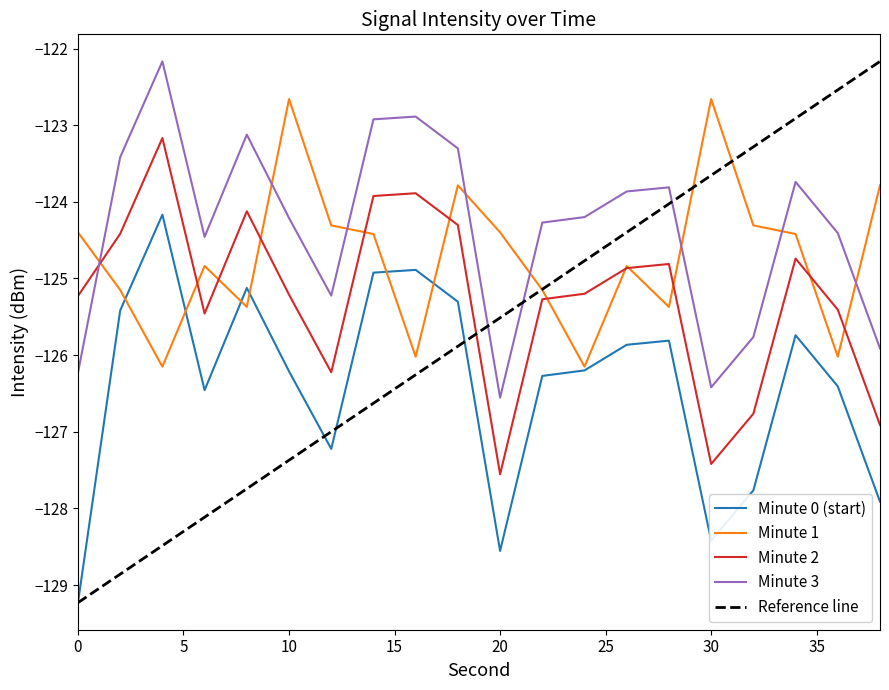

True or false: minute_2 and minute_1 intersect in this chart.

True